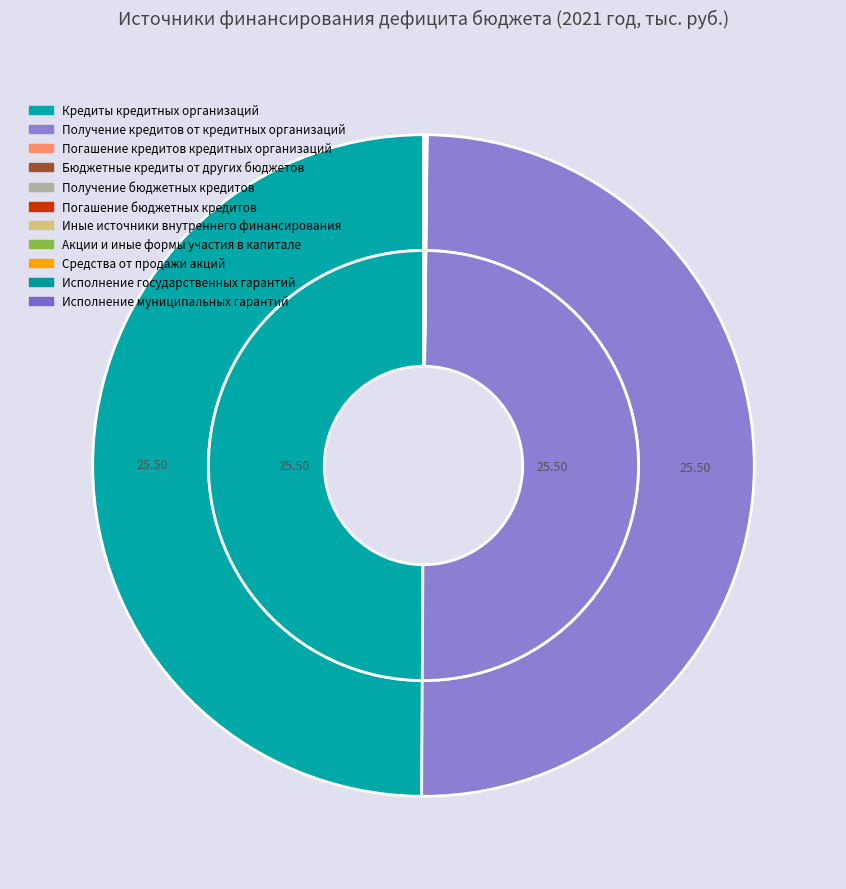

Does Исполнение государственных гарантий represent more than half of the total?

No